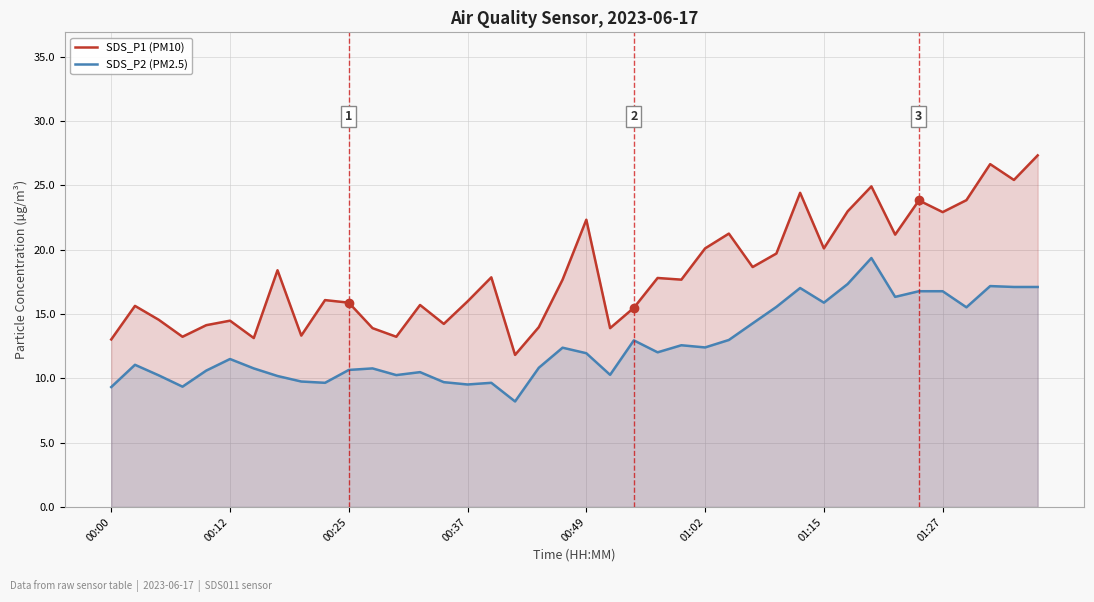

How many values in the SDS_P1 (PM10) series are below 17?

19